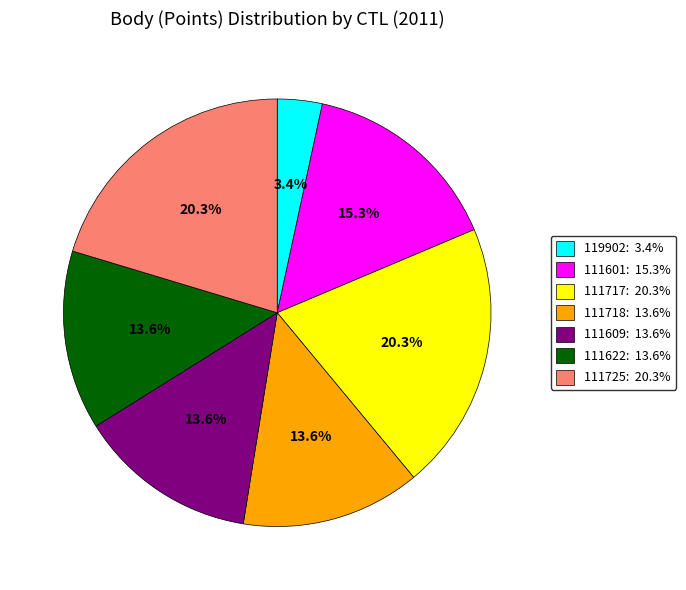

Count the number of slices in the pie.

7